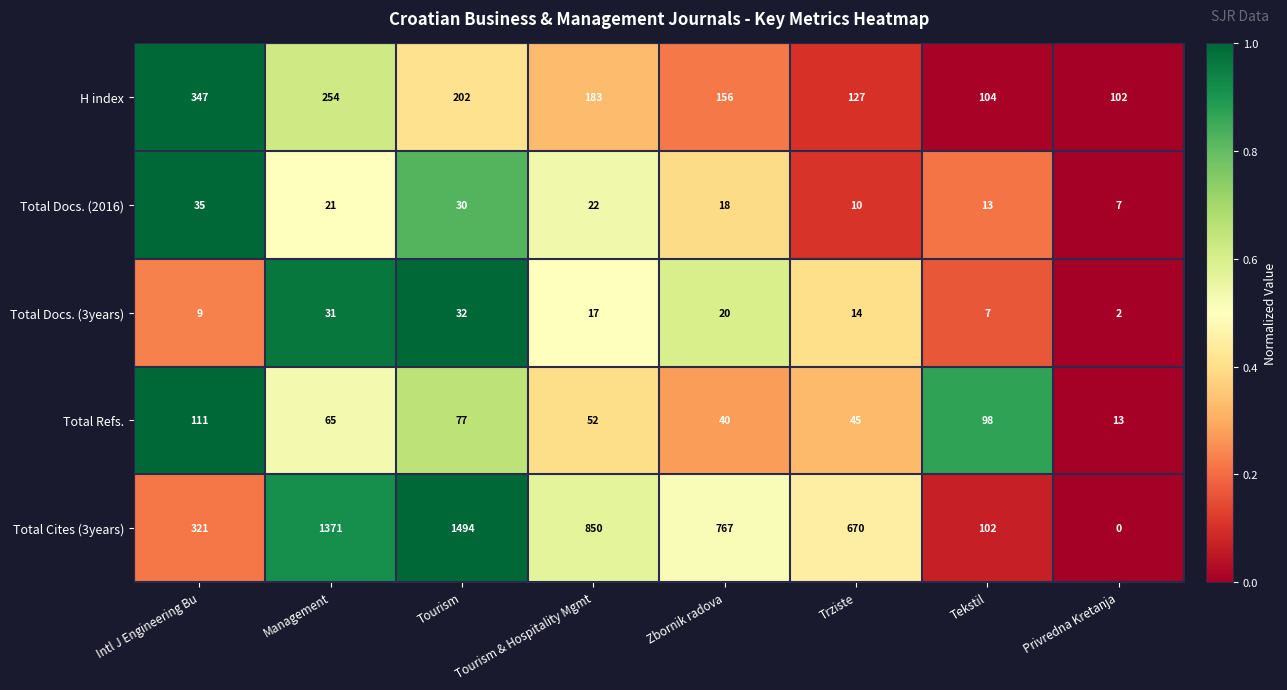

Which series changed the most between Tourism & Hospitality Mgmt and Tekstil?

Total Cites (3years)